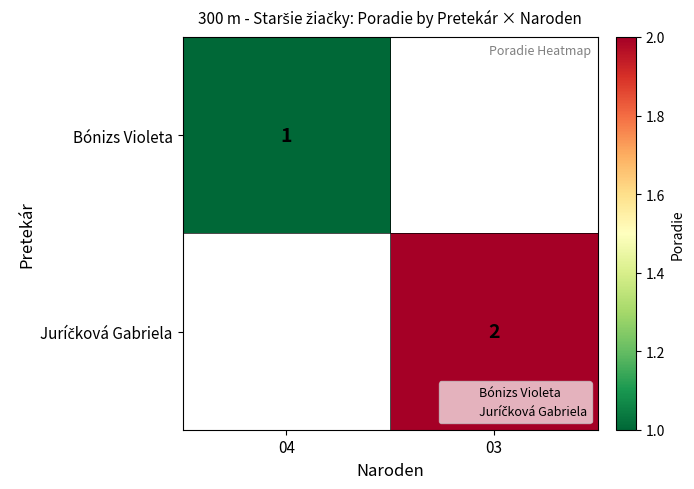

List the labels in order of Juríčková Gabriela value, largest first.

04, 03